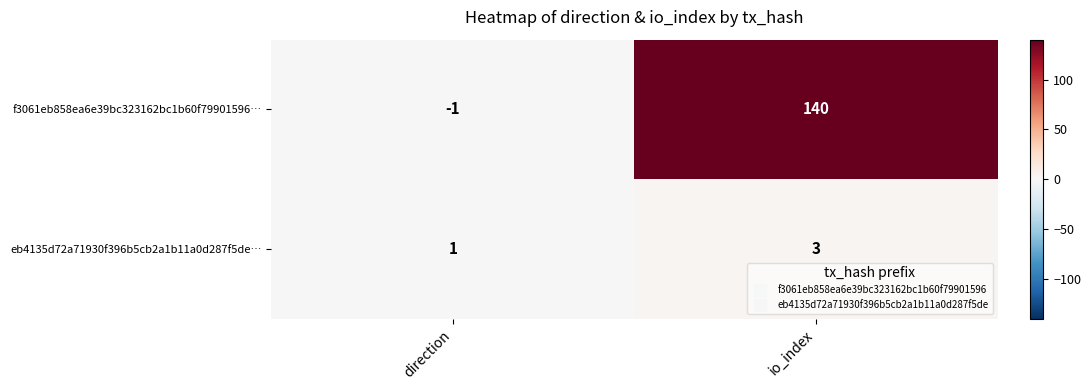

At which category is the sum across all series the highest?

io_index